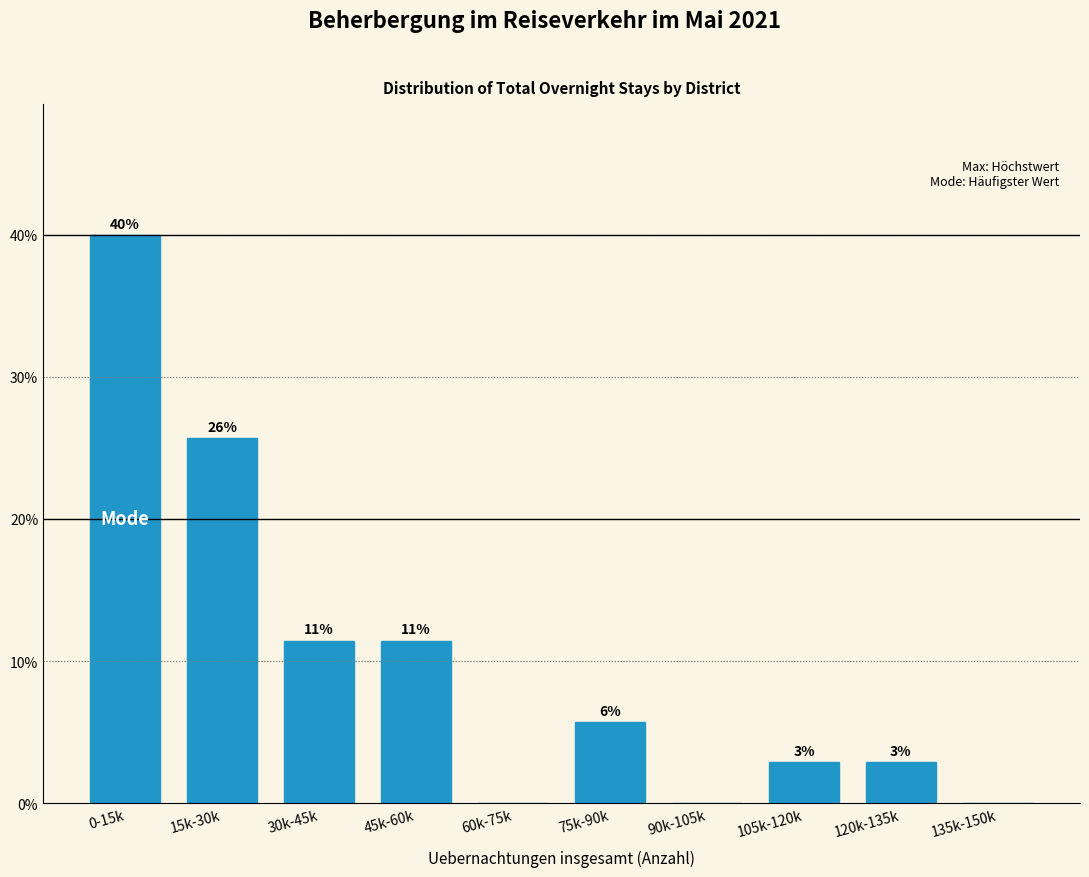

Are the bars horizontal?

No